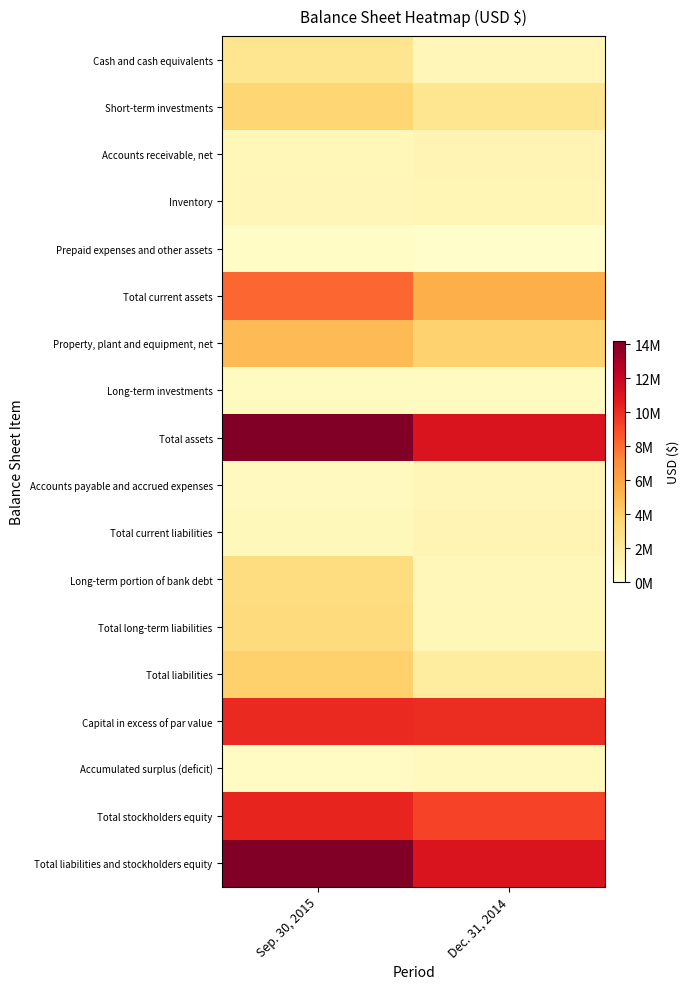

Which series has the largest range (max minus min)?

Total assets